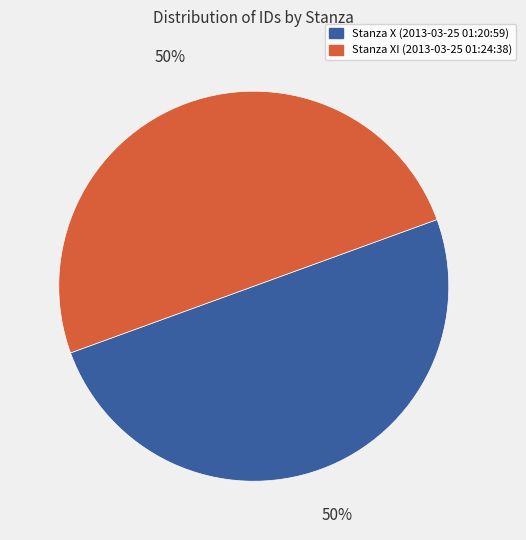

What is the ratio of the value at Stanza X (2013-03-25 01:20:59) to the value at Stanza XI (2013-03-25 01:24:38)?

1.0